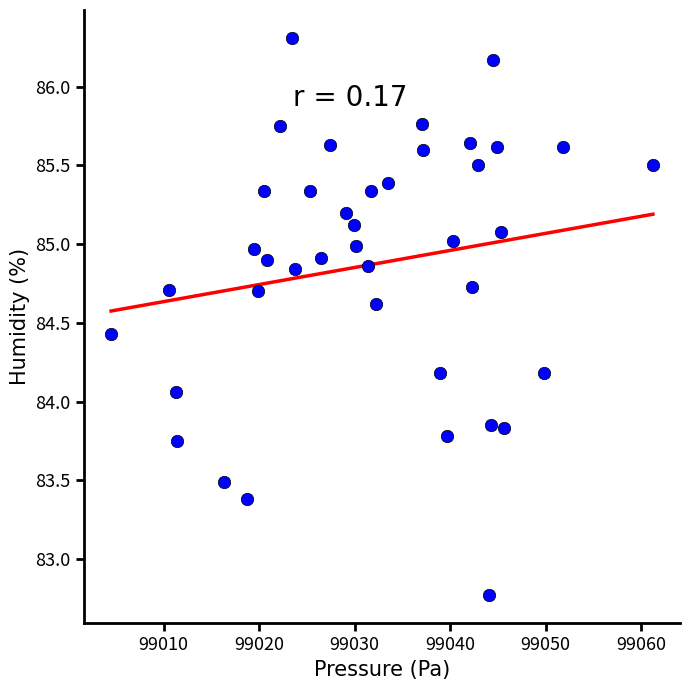

What is the range of X values (max minus min)?

56.8